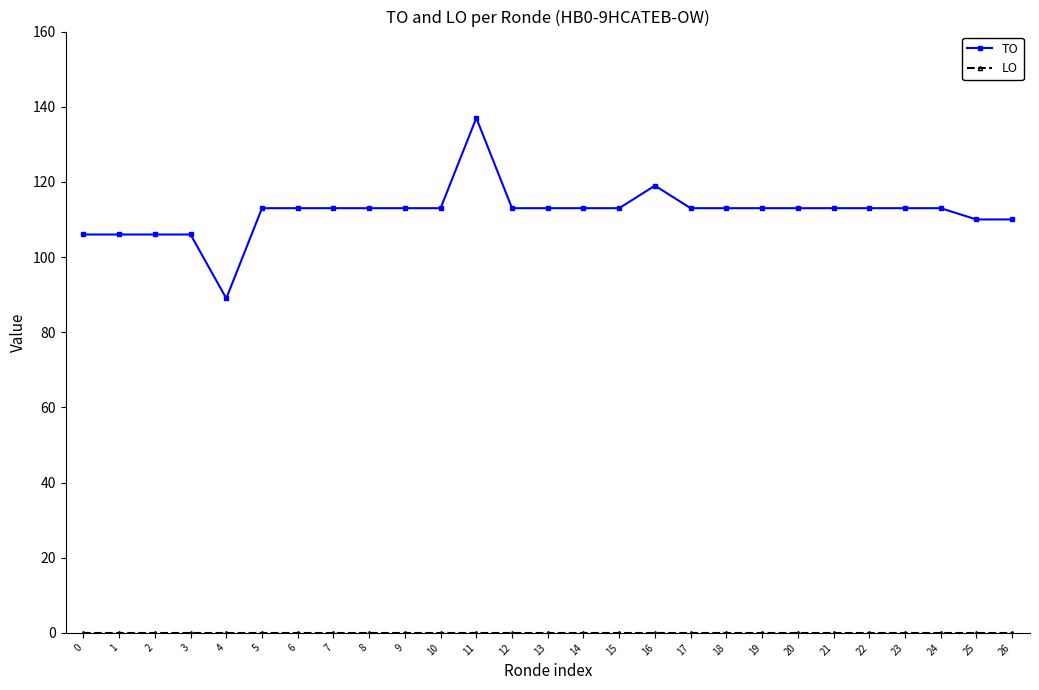

What is the total value across all series at 14?

113